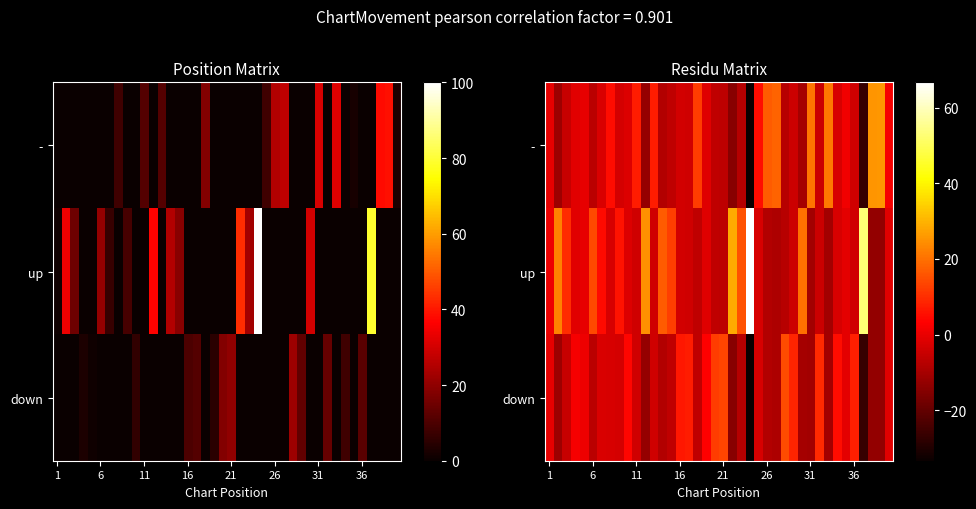

How many positive values does the - series have?

13